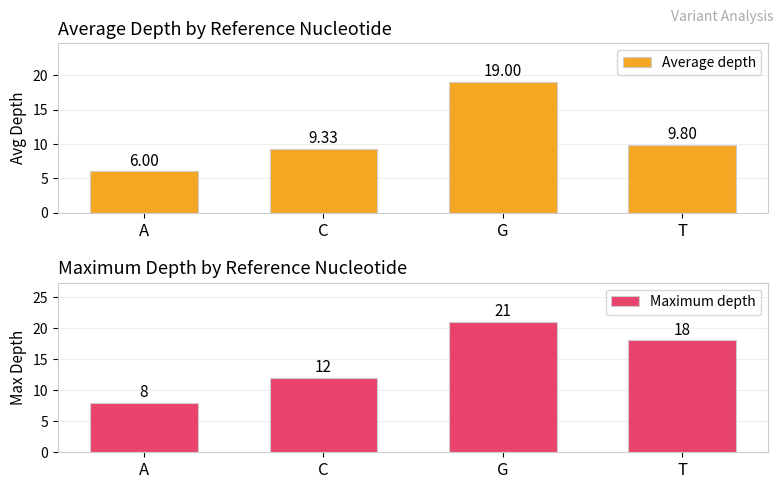

True or false: Average depth has a value of 8.1 at A.

False